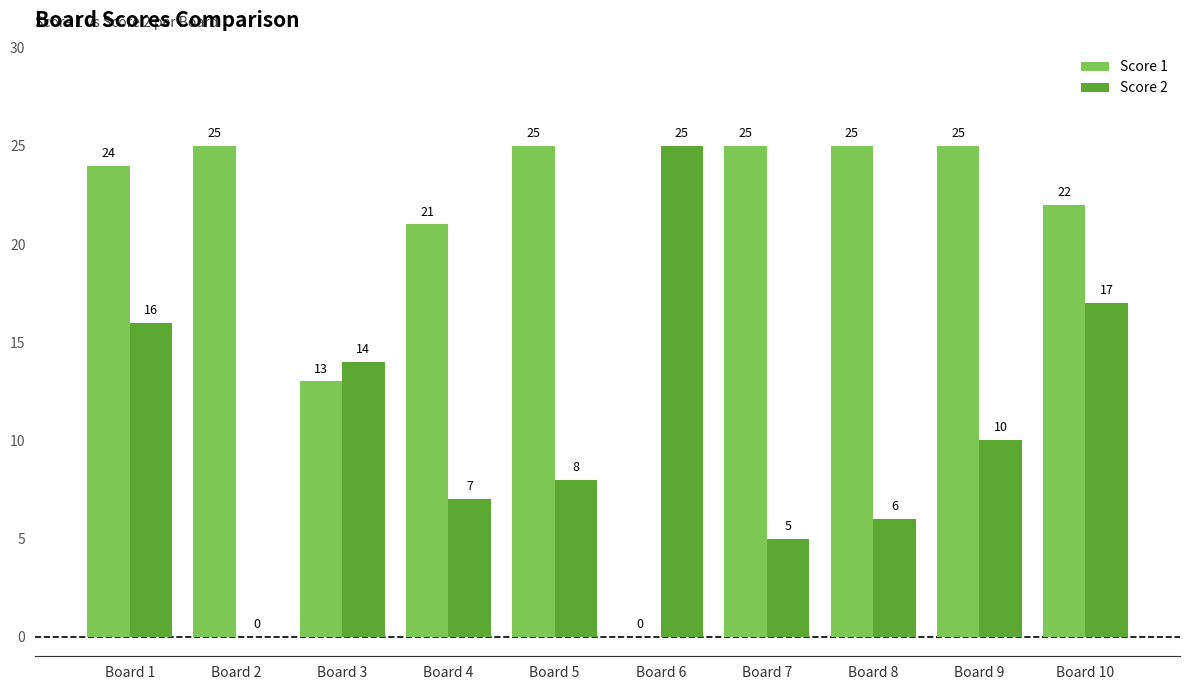

How many groups of bars are there?

10